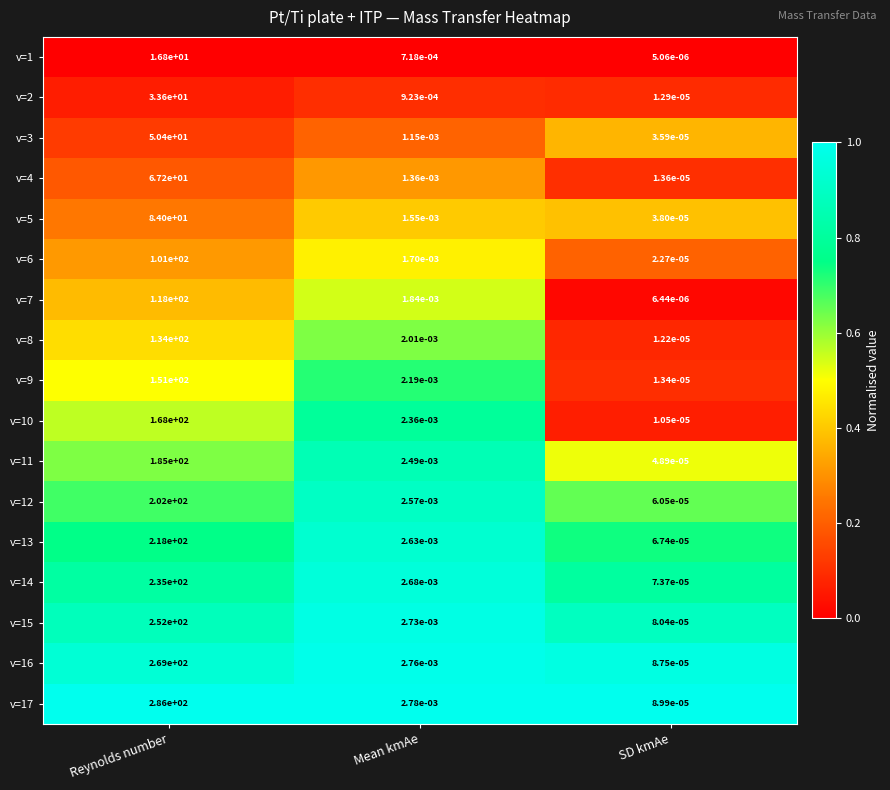

Which label corresponds to the largest value in the chart?

Reynolds number